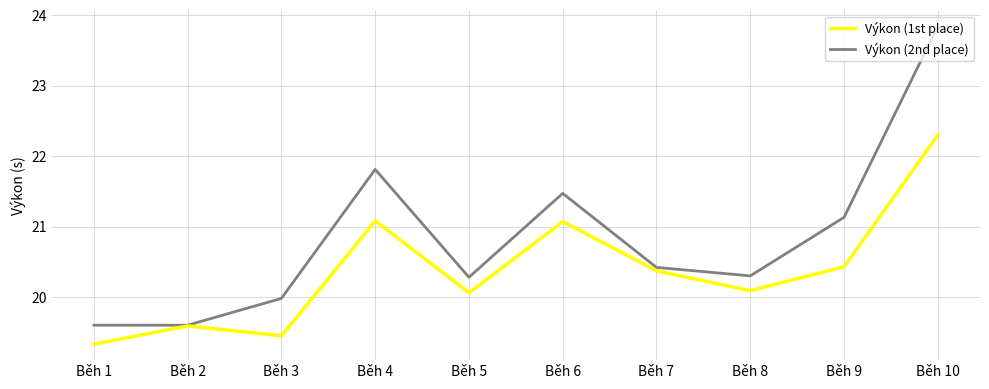

List the series in order of their peak value, highest first.

Výkon (2nd place), Výkon (1st place)